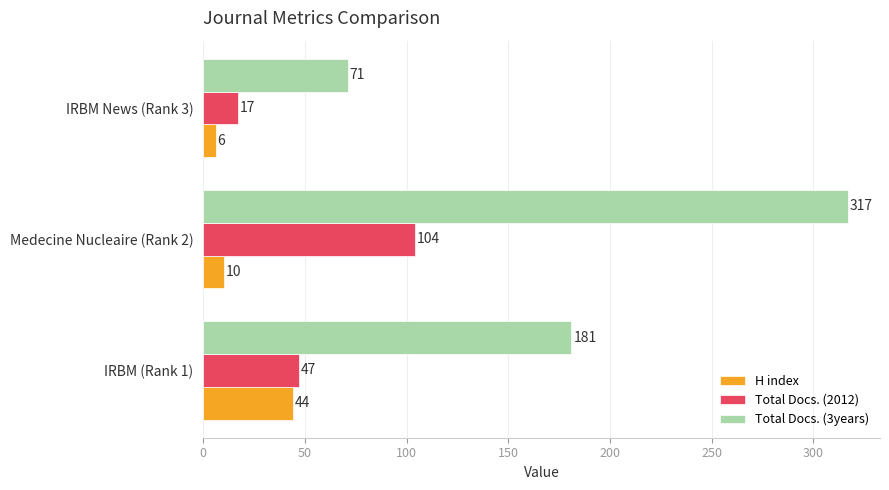

Count the Total Docs. (2012) values in the range 17 to 104.

3